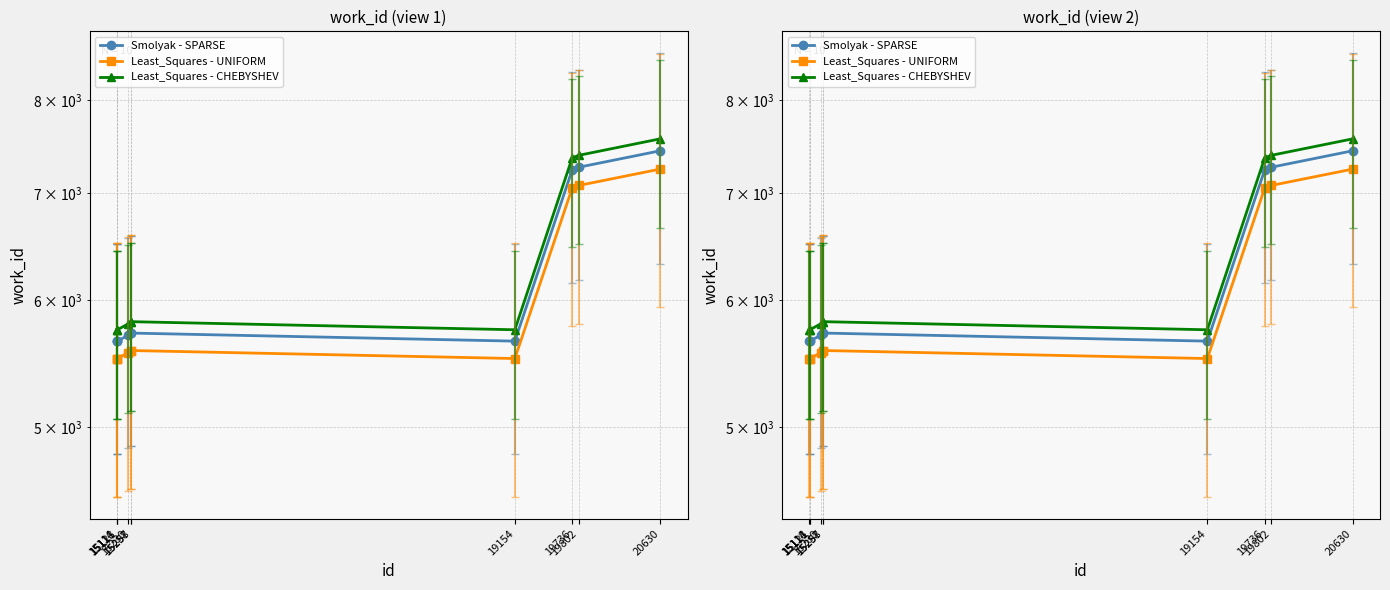

Where is the first local minimum for Least_Squares - CHEBYSHEV?

19154